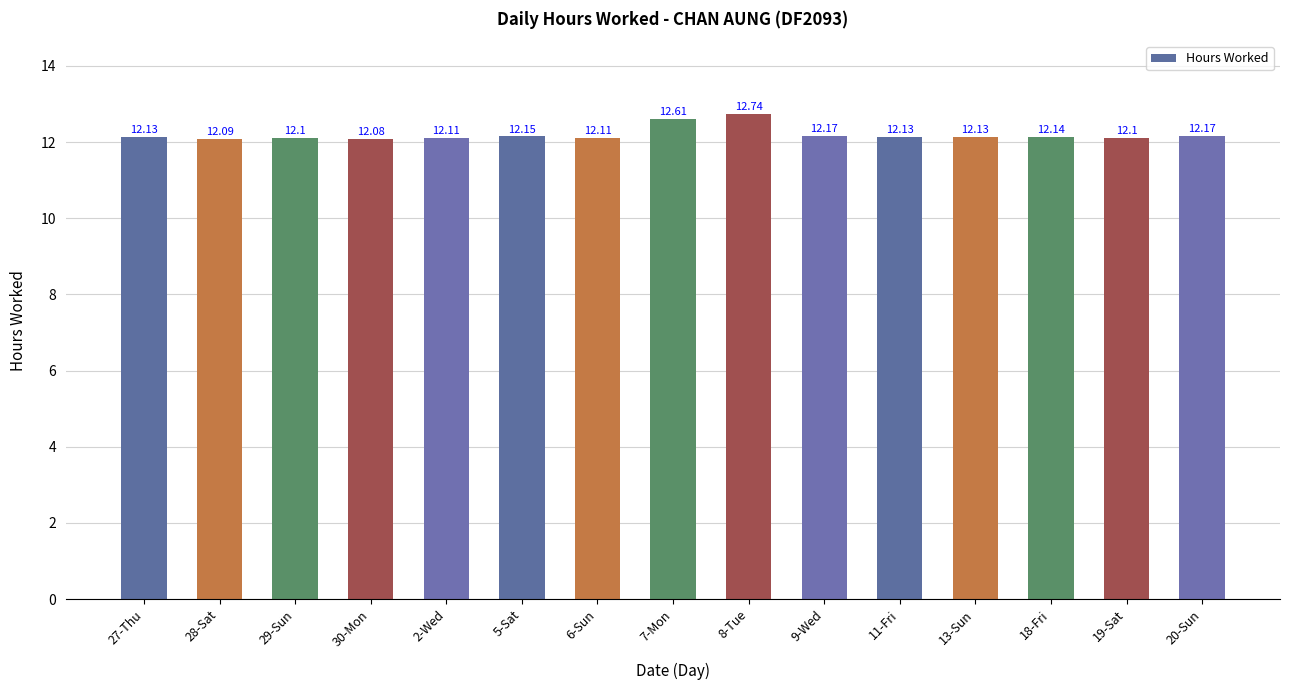

Which has a higher value, 8-Tue or 18-Fri?

8-Tue